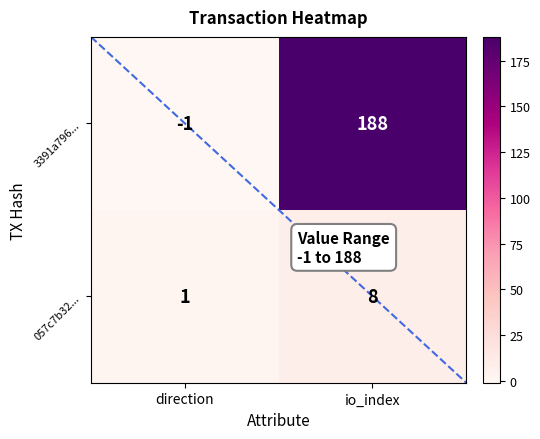

What is the sum of all 057c7b32... values?

9